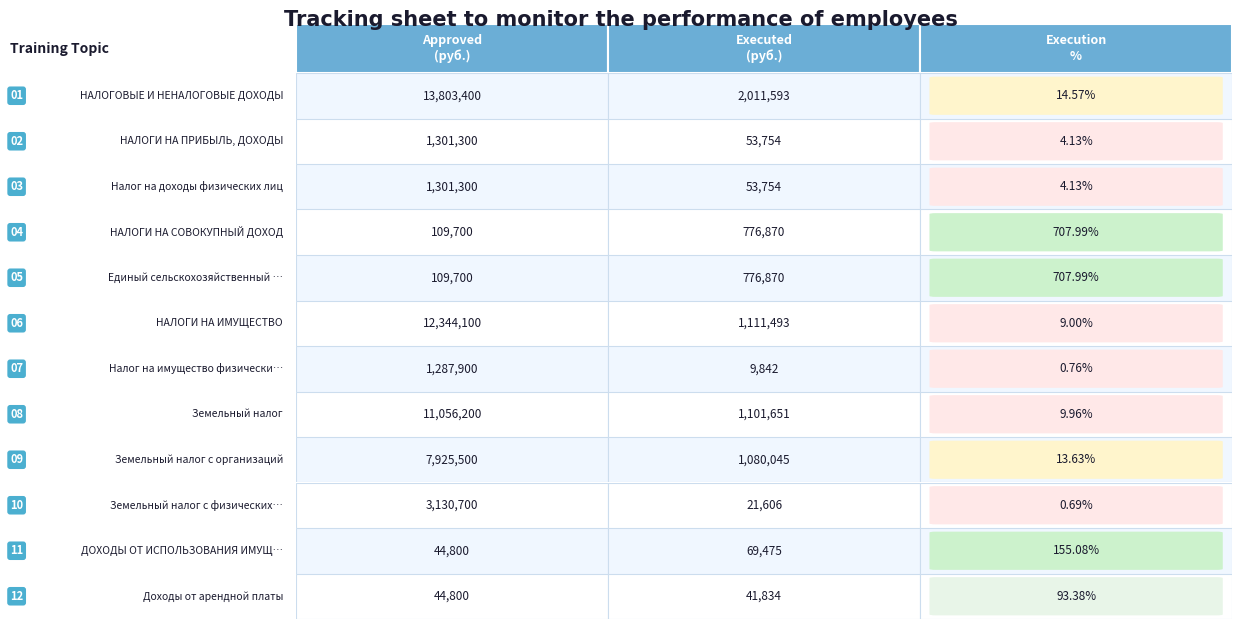

Reading left to right, transcribe all the data shown in this chart.

Approved: 0=13803400.0	1=1301300.0	2=1301300.0	3=109700.0	4=109700.0	5=12344100.0	6=1287900.0	7=11056200.0	8=7925500.0	9=3130700.0	10=44800.0	11=44800.0
Executed: 0=2011592.6	1=53754.3	2=53754.3	3=776869.8	4=776869.8	5=1111493.1	6=9842.1	7=1101651.0	8=1080044.5	9=21606.5	10=69475.4	11=41833.9
Execution %: 0=14.6	1=4.1	2=4.1	3=708.0	4=708.0	5=9.0	6=0.8	7=10.0	8=13.6	9=0.7	10=155.1	11=93.4